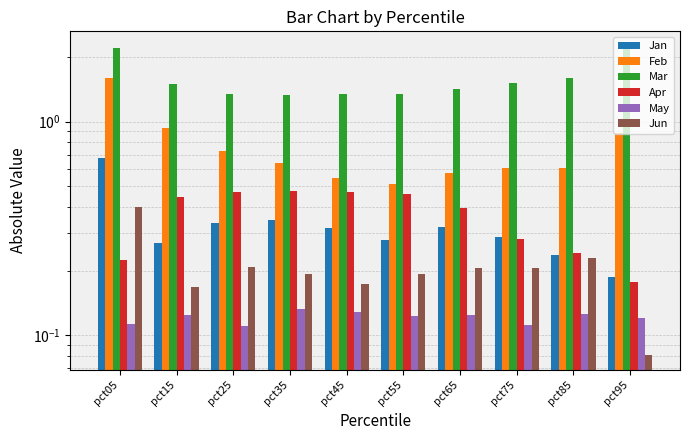

List the labels in order of Apr value, smallest first.

pct95, pct05, pct85, pct75, pct65, pct15, pct55, pct25, pct45, pct35